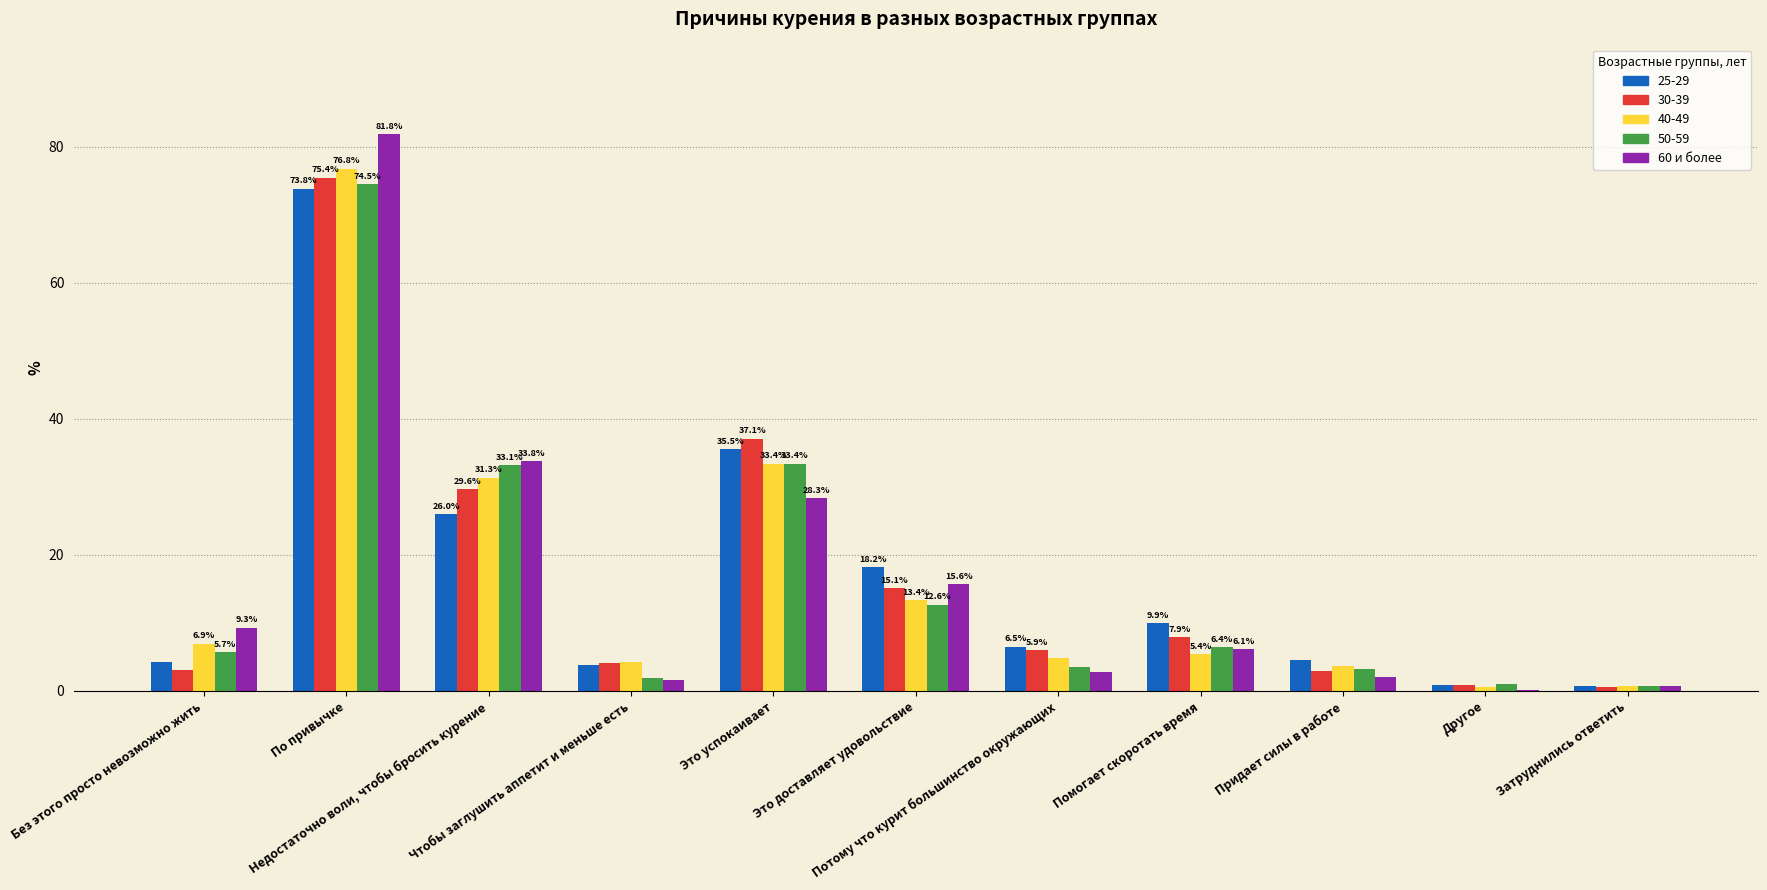

How many series are shown in this chart?

5